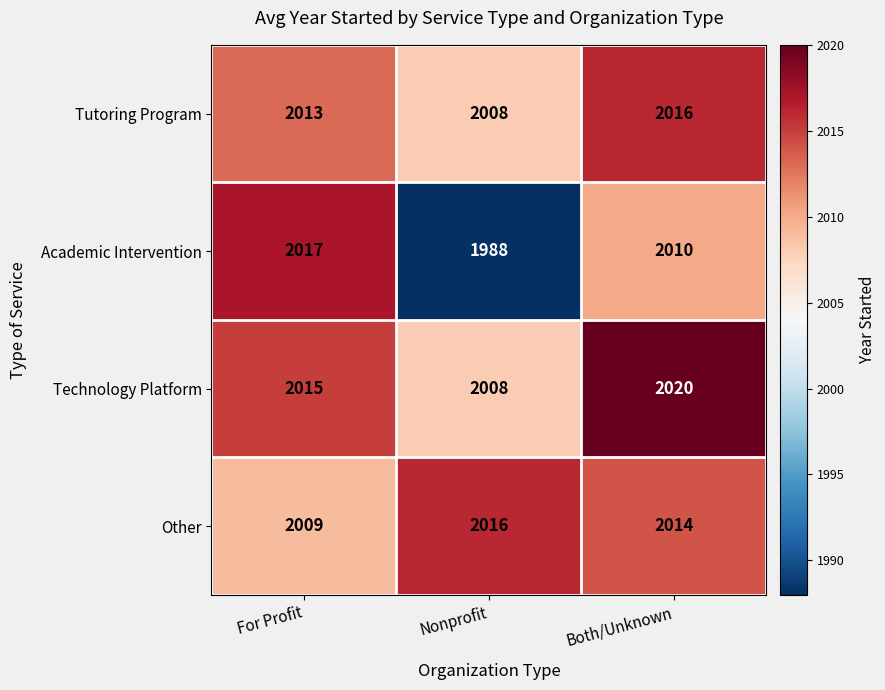

How many data points does each series have?

3